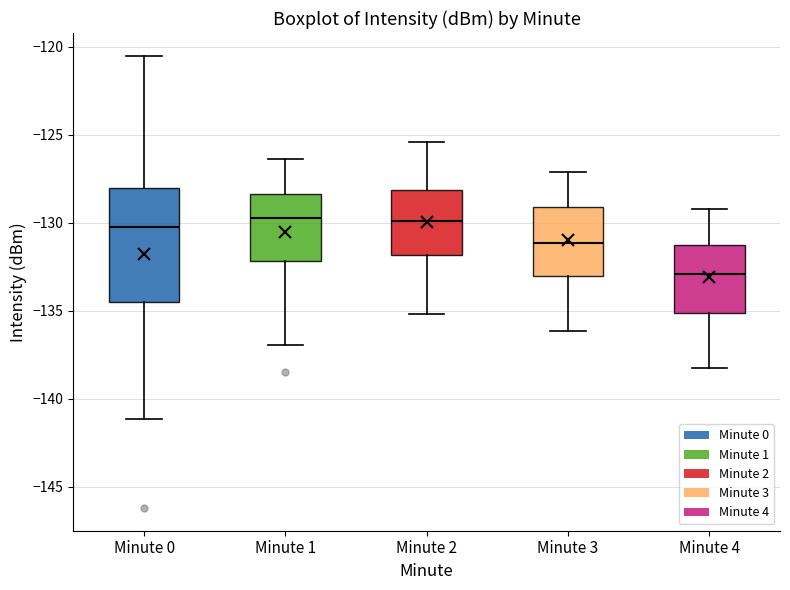

Where does the upper whisker of the box for Minute 4 end on the y-axis? The values are not printed on the chart, so give them approximately, as read against the axis.

-129.0